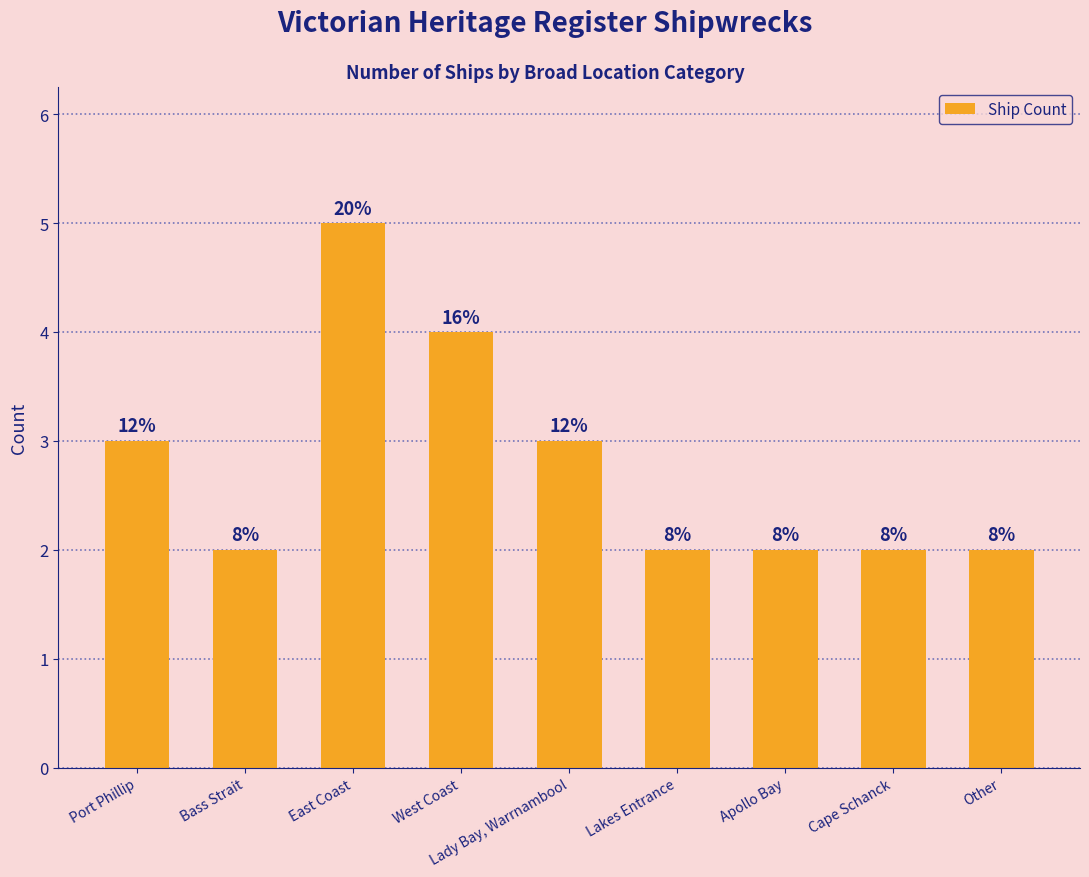

What is the maximum value shown in the chart?

5